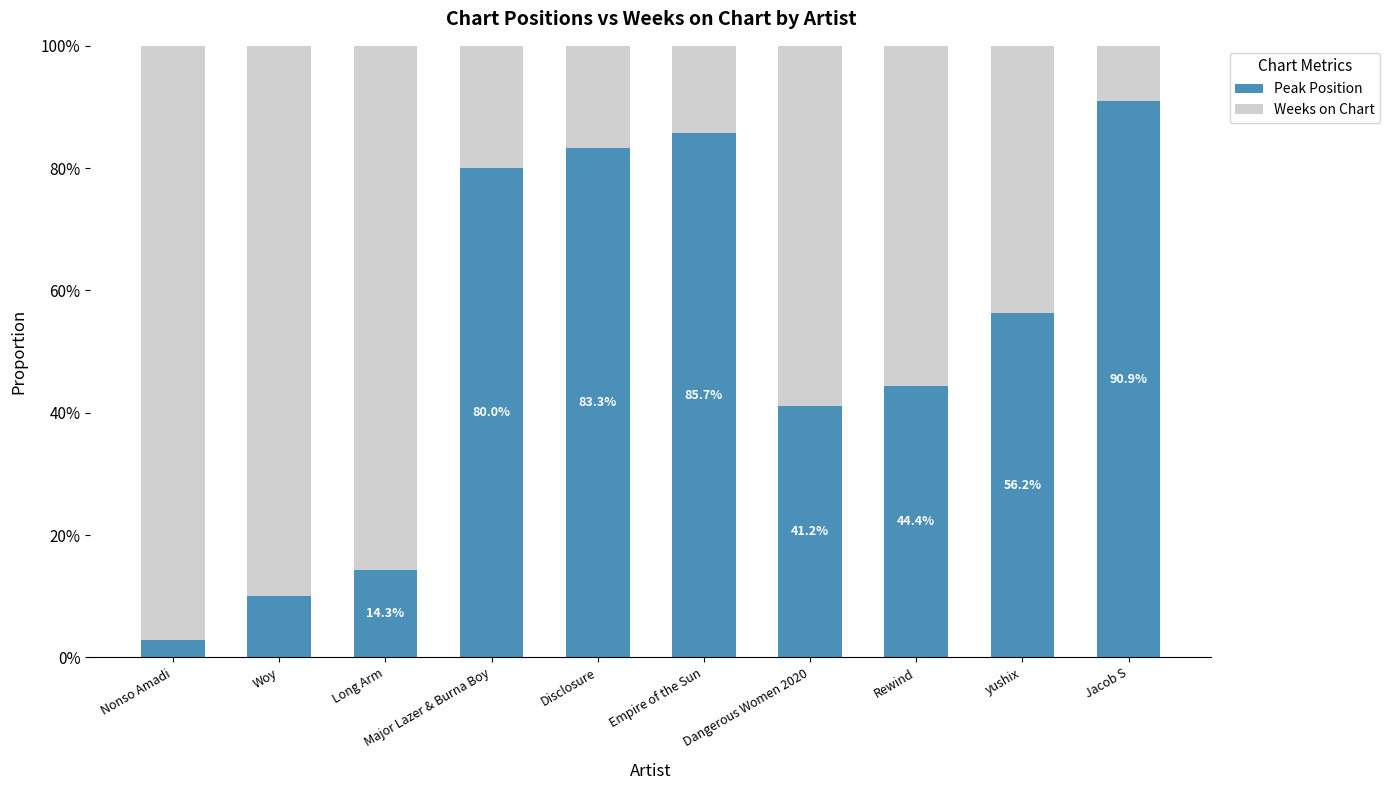

Which series has the largest range (max minus min)?

Peak Position